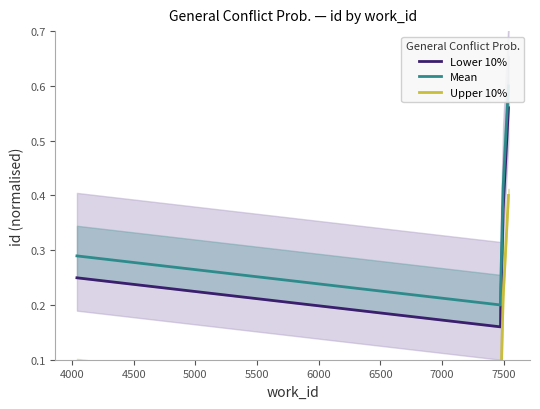

What is the spread (max minus min) of values at 5000?

0.2